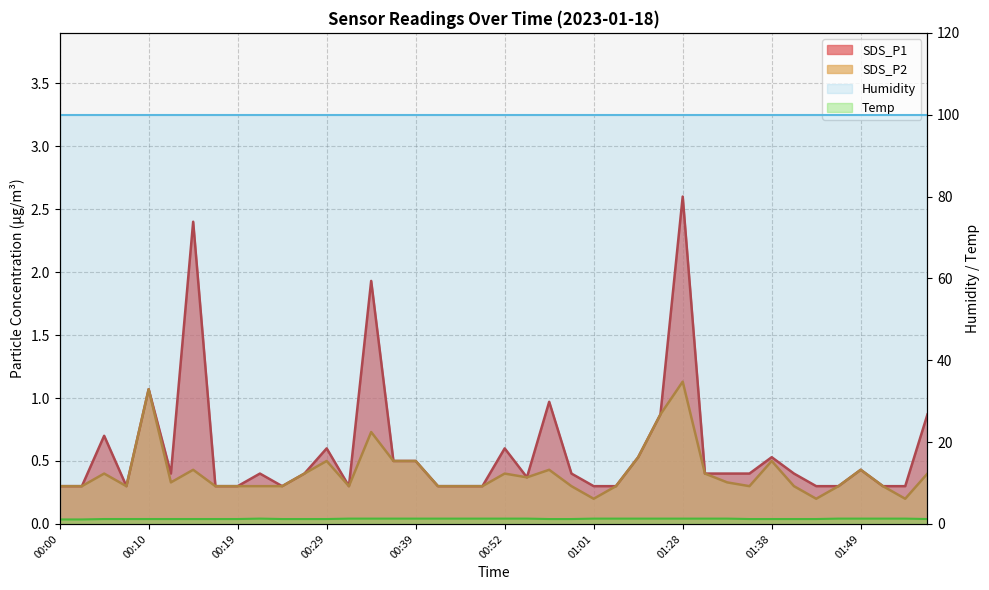

What is the value of the Temp point at the 1st from the left?

1.1